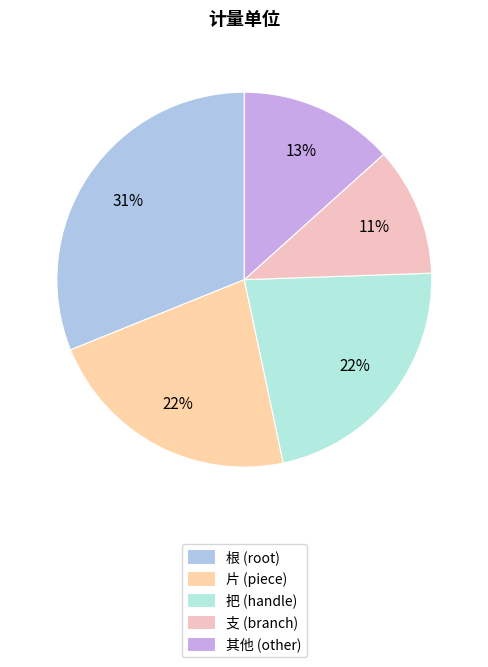

How many slices are in this pie chart?

5